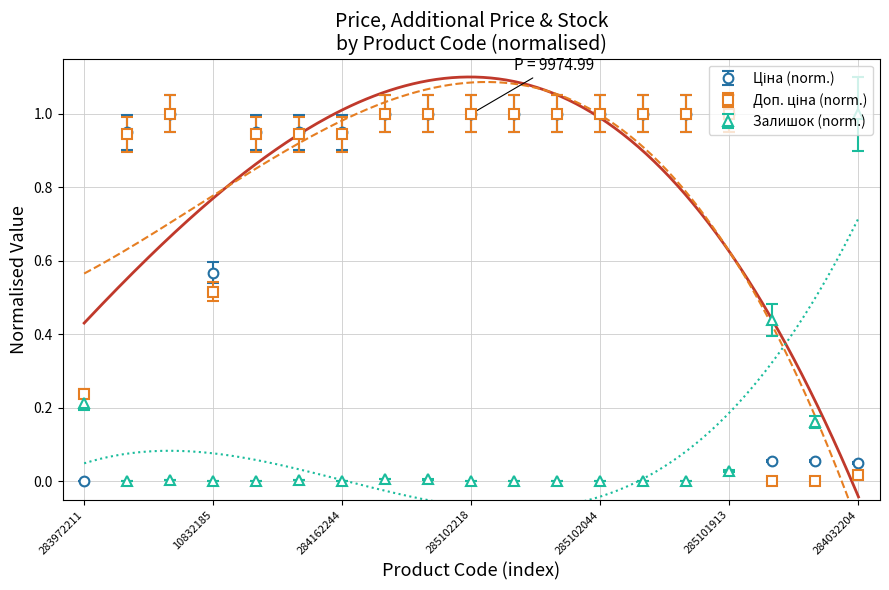

What is the greatest value displayed?

1.1